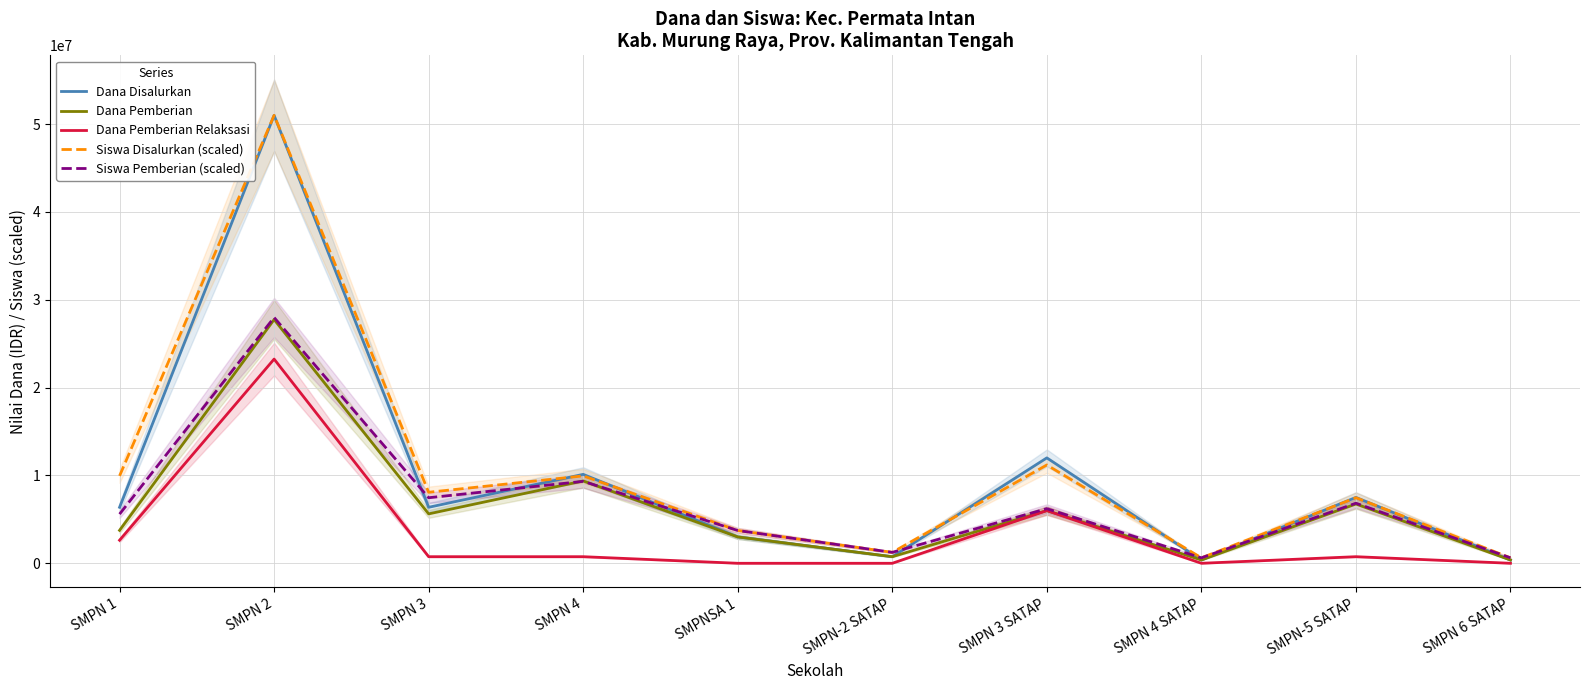

At which category is the sum across all series the highest?

SMPN 2